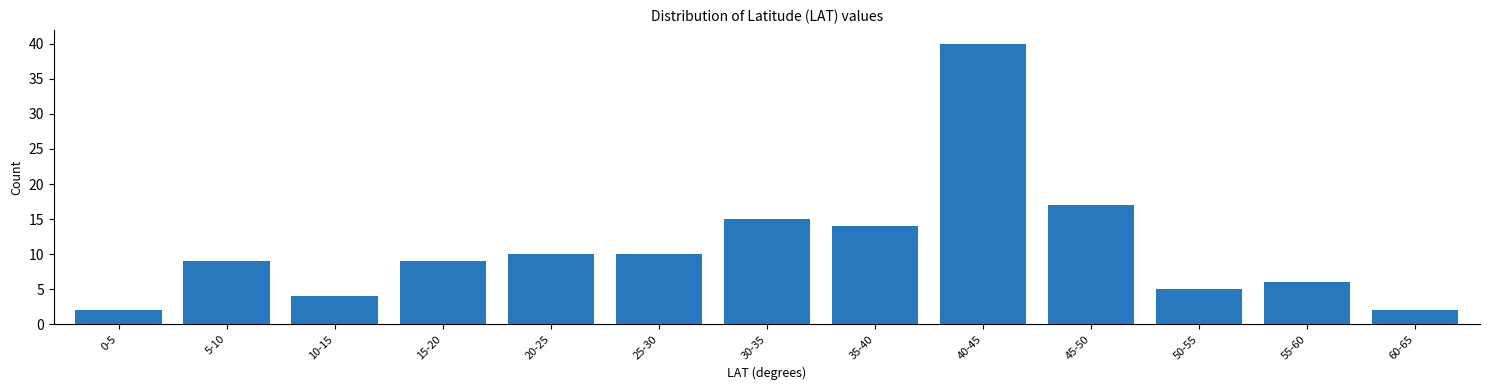

Reading left to right, what are all the values shown in this chart?

0-5=2	5-10=9	10-15=4	15-20=9	20-25=10	25-30=10	30-35=15	35-40=14	40-45=40	45-50=17	50-55=5	55-60=6	60-65=2